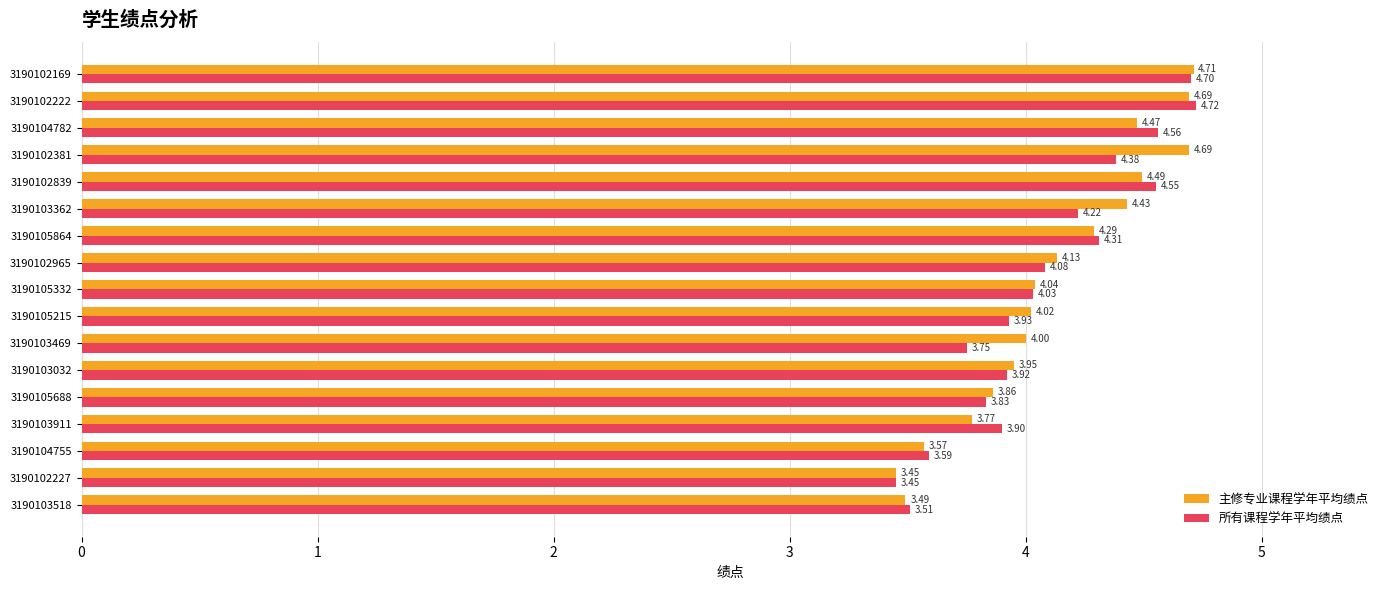

Which series changed the most between 3190102169 and 3190102839?

主修专业课程学年平均绩点